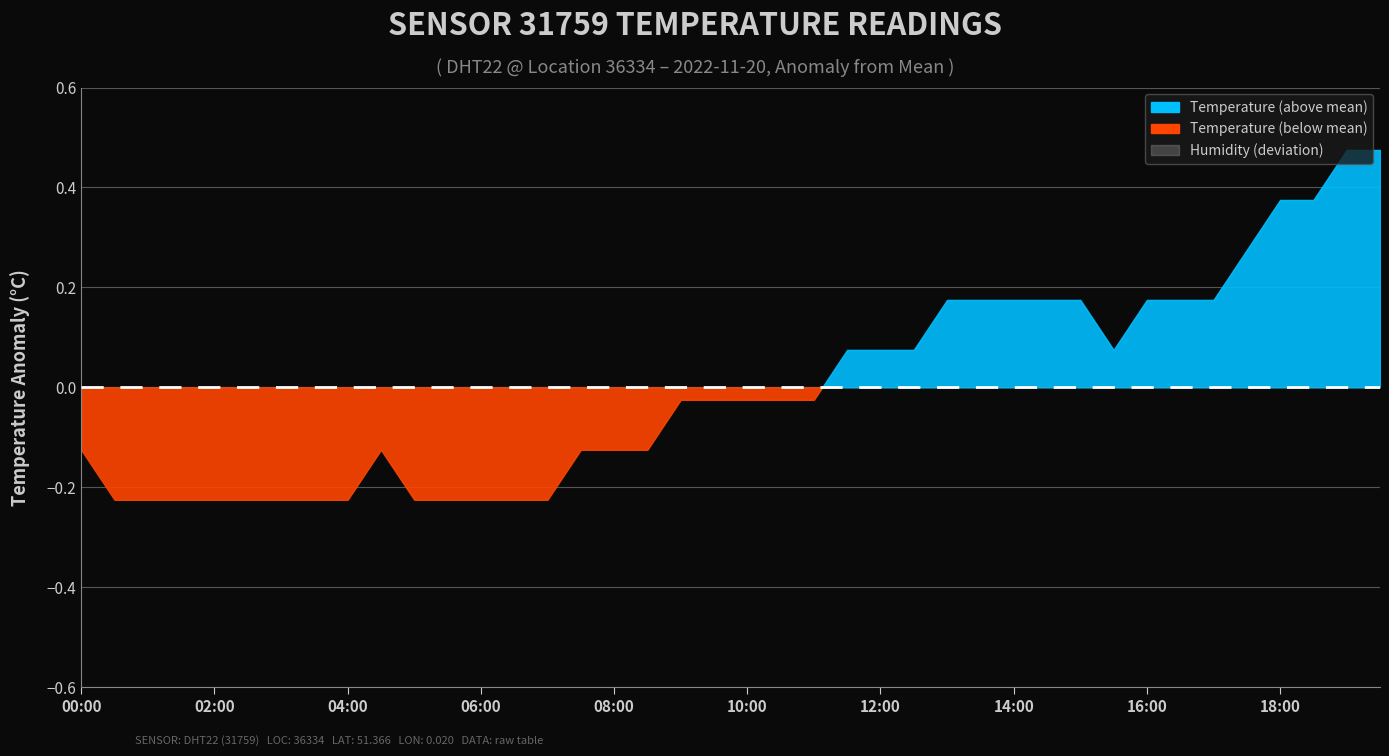

At which label does temperature reach its minimum?

00:30